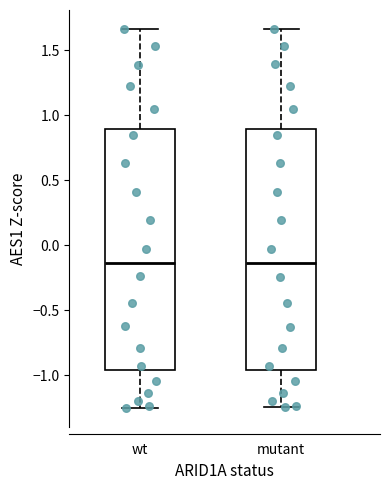

Reading left to right, transcribe this box plot: for each box, give where its median line is, the range the box spans, and where its two whiskers end, as read against the y-axis. The values are not printed on the chart, so give them approximately, as read against the axis.

wt: median -0.15, box -0.95 to 0.90, whiskers -1.25 to 1.65
mutant: median -0.15, box -0.95 to 0.90, whiskers -1.25 to 1.65